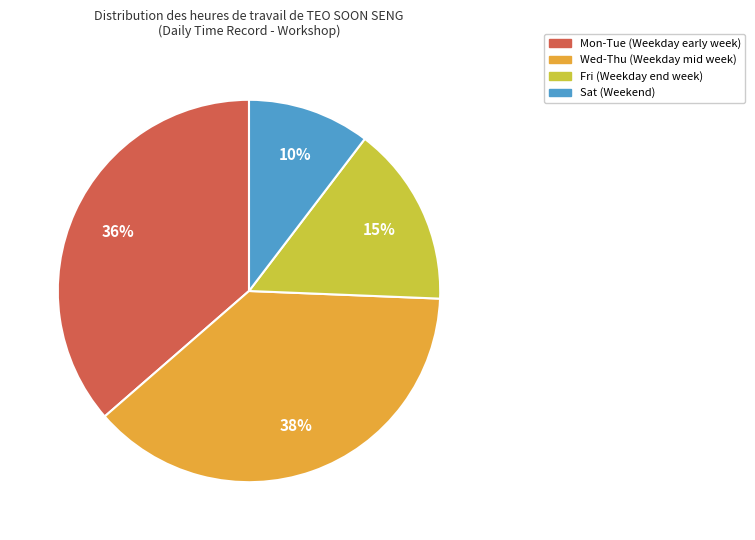

Is there a majority slice in this chart?

No